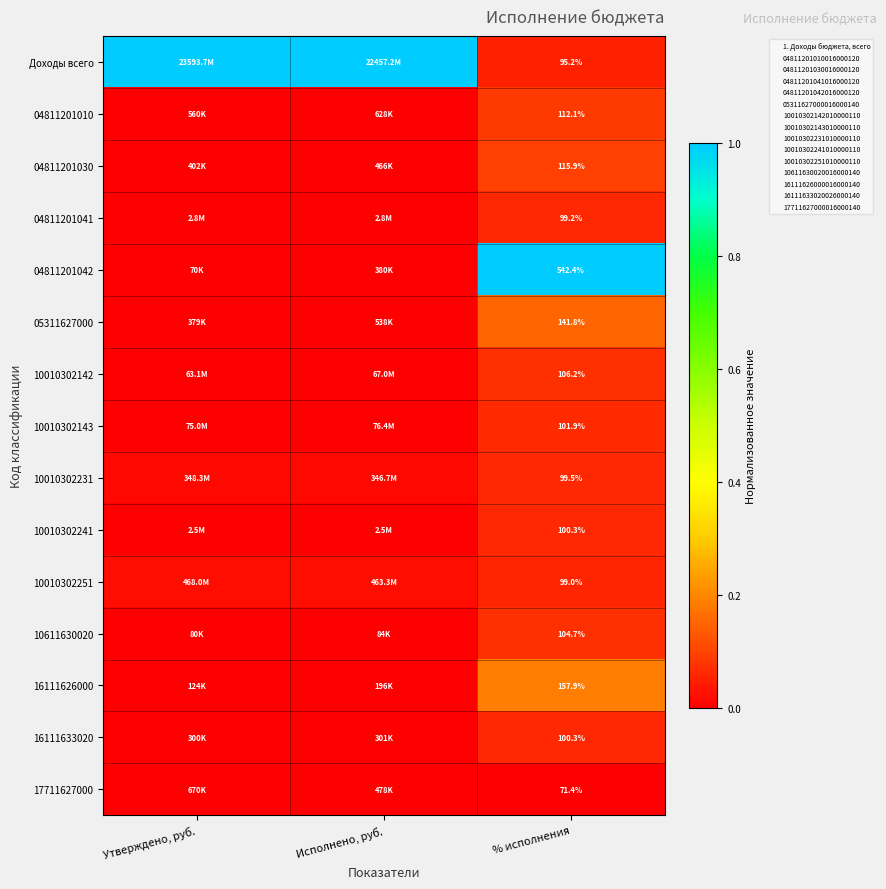

Which series changed the most between Исполнено, руб. and % исполнения?

04811201042